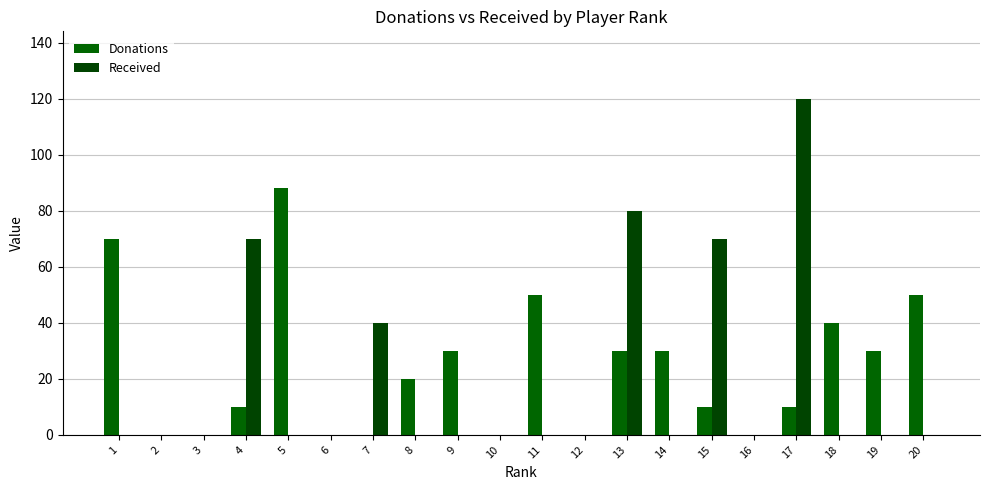

What is the average value of the Donations series?

23